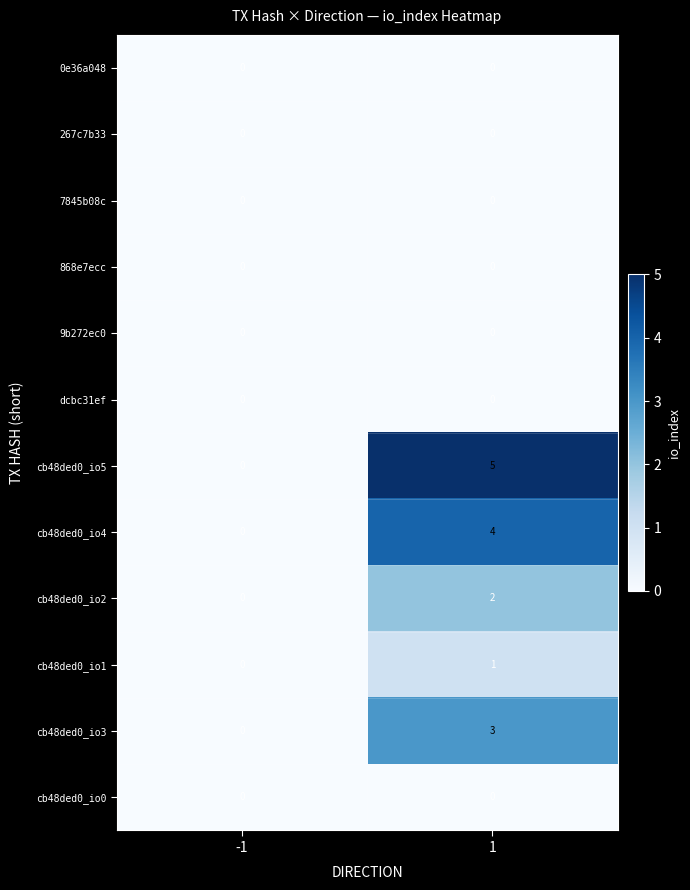

Reading left to right, extract all data points from this chart.

0e36a048: 0	0
267c7b33: 0	0
7845b08c: 0	0
868e7ecc: 0	0
9b272ec0: 0	0
dcbc31ef: 0	0
cb48ded0_io5: 0	5
cb48ded0_io4: 0	4
cb48ded0_io2: 0	2
cb48ded0_io1: 0	1
cb48ded0_io3: 0	3
cb48ded0_io0: 0	0